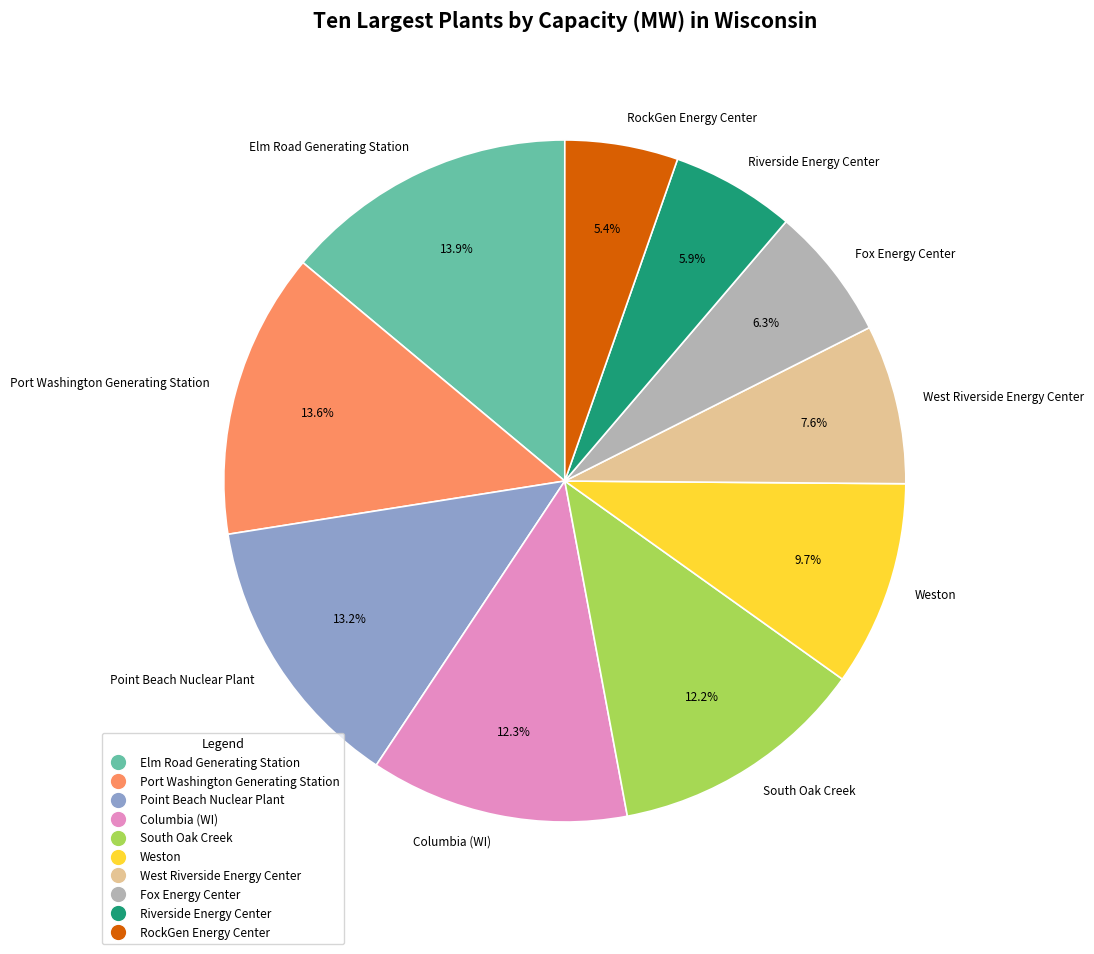

Does West Riverside Energy Center represent more than half of the total?

No